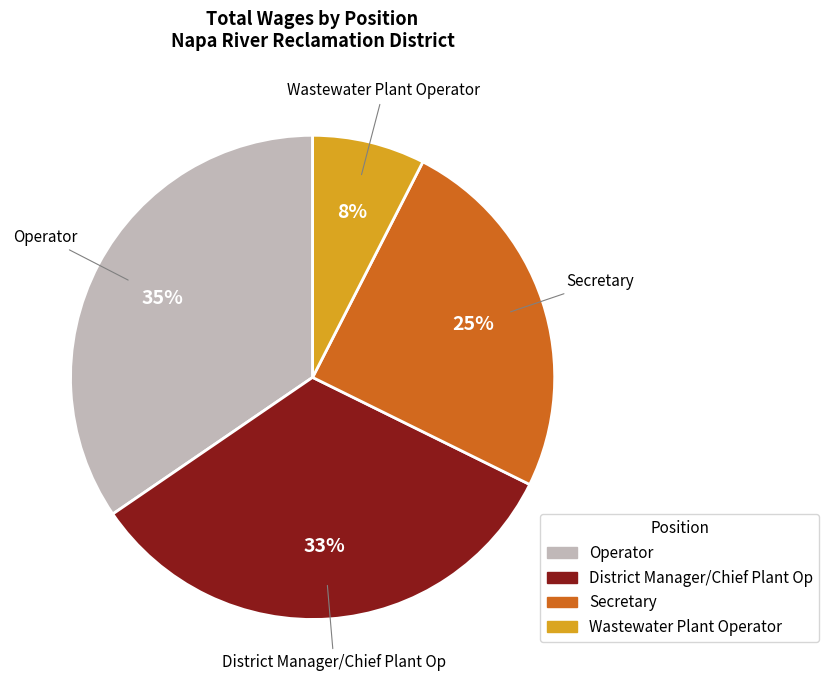

To the nearest percent, what portion does Wastewater Plant Operator represent?

8%